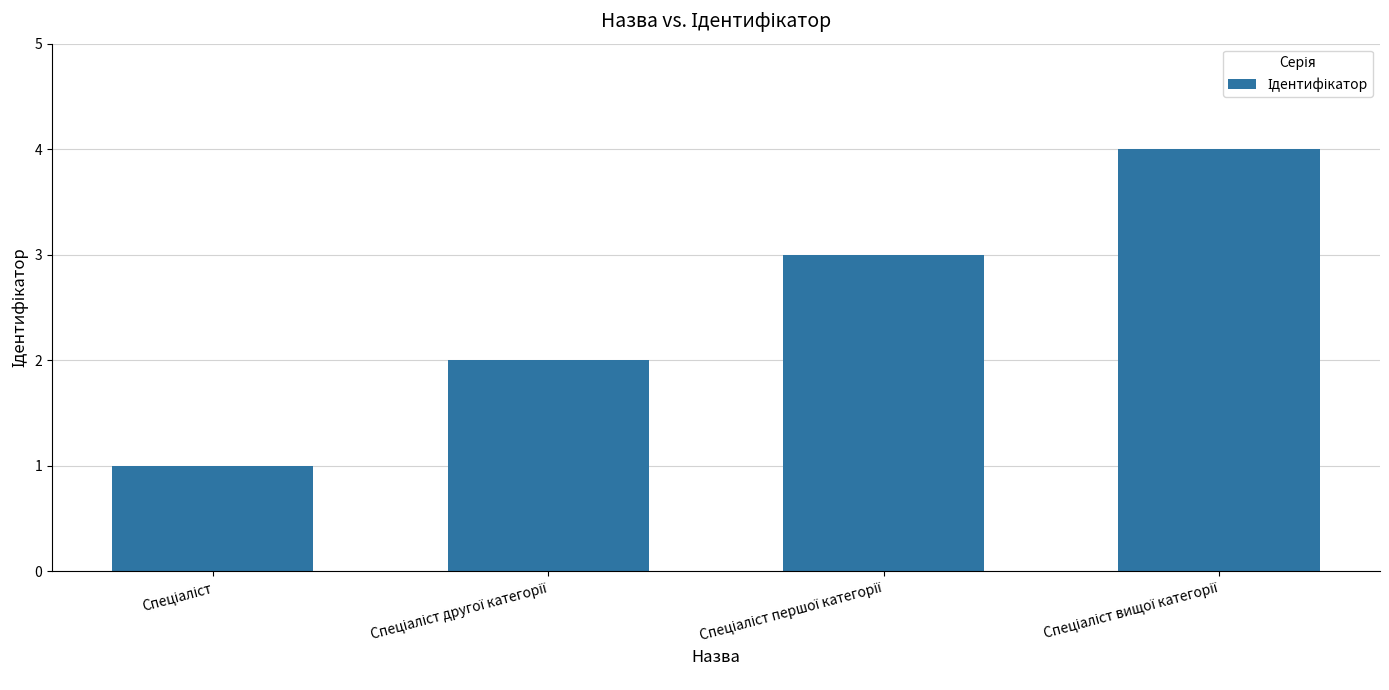

How many bars are there in total?

4